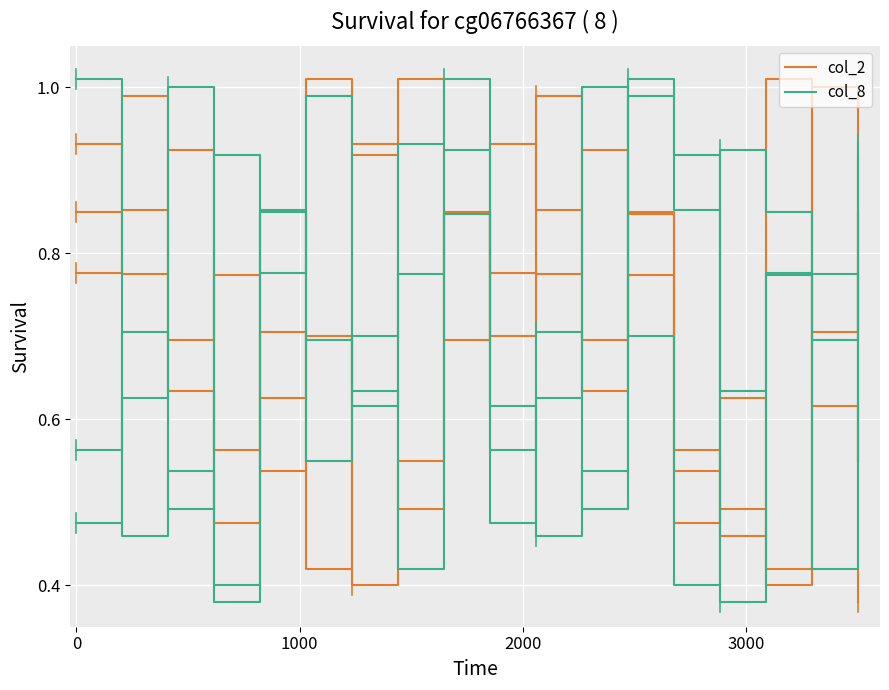

Rank the series by their average value, from lowest to highest.

col_8, col_2